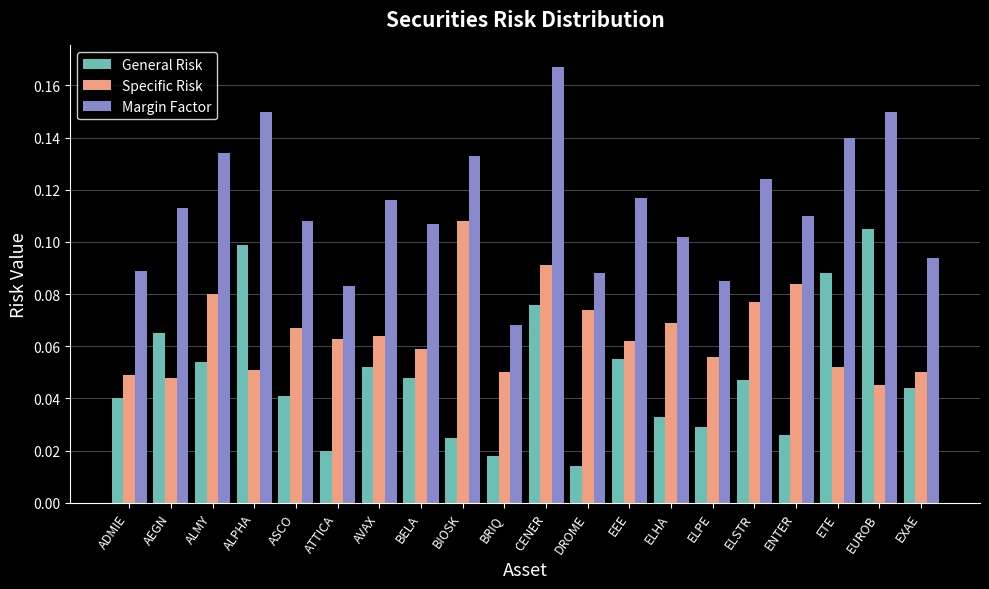

At which category is the sum across all series the highest?

CENER